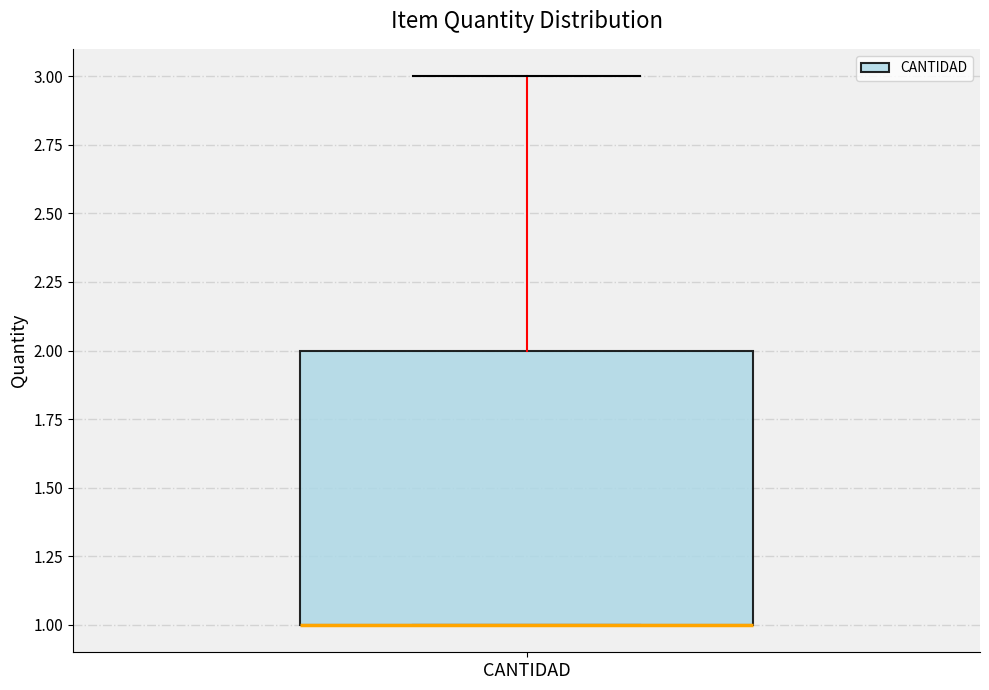

Where is the lower edge of the box for CANTIDAD on the y-axis? The values are not printed on the chart, so give them approximately, as read against the axis.

1